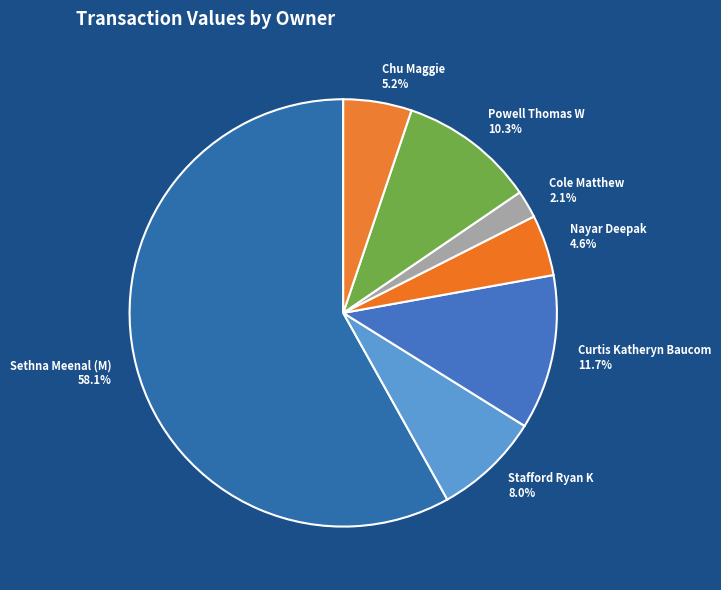

True or false: Stafford Ryan K accounts for 21% of the total.

False